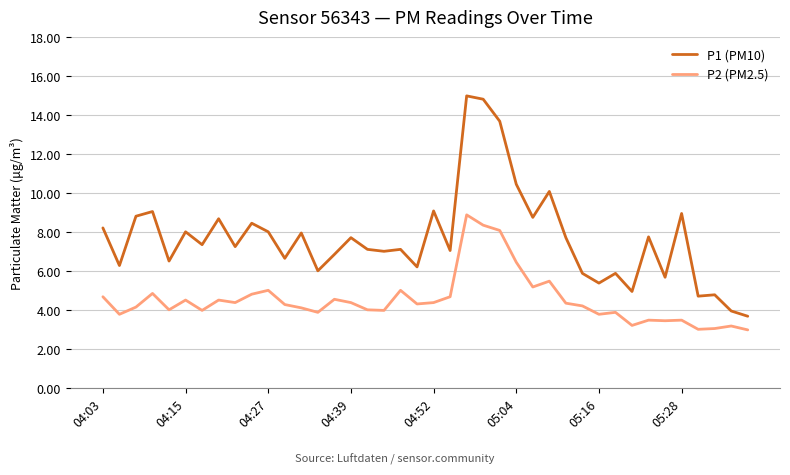

Count the number of categories in the chart.

40